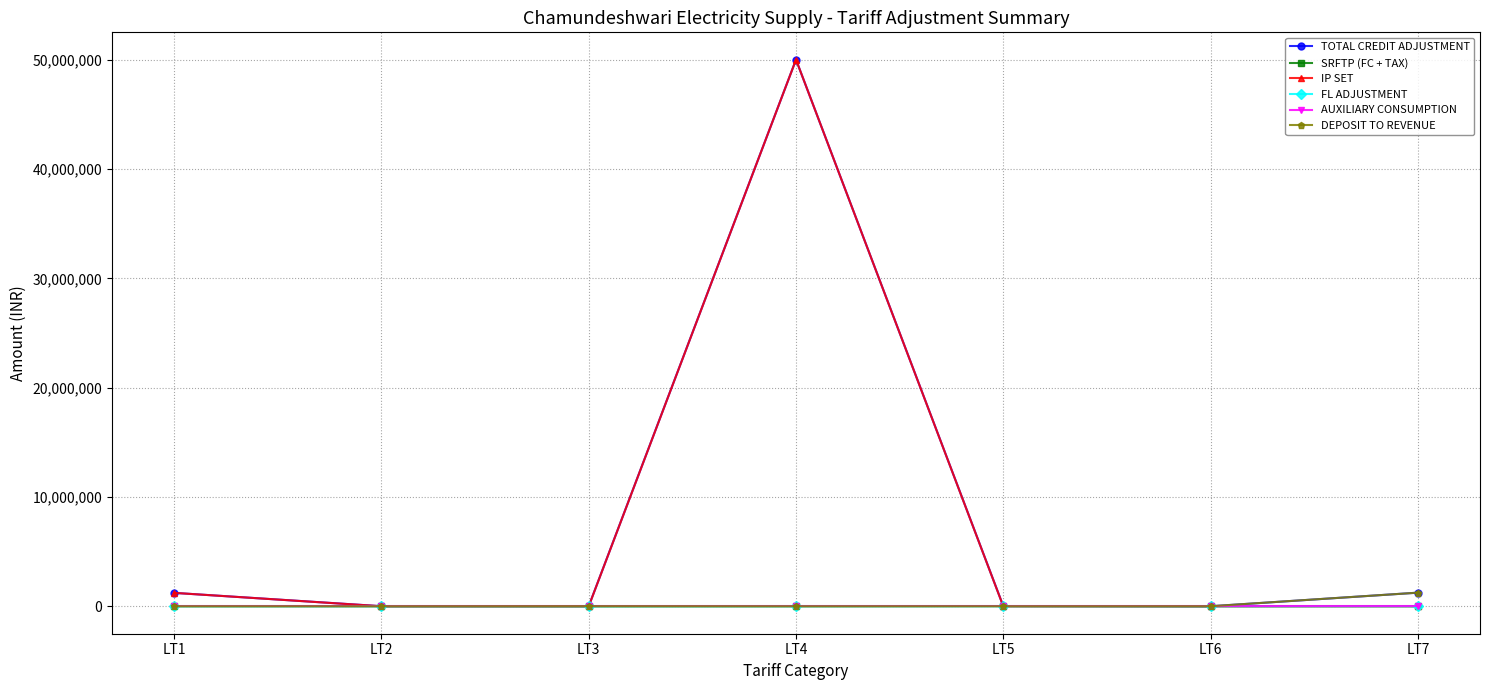

What is the spread (max minus min) of values at LT5?

16001.0